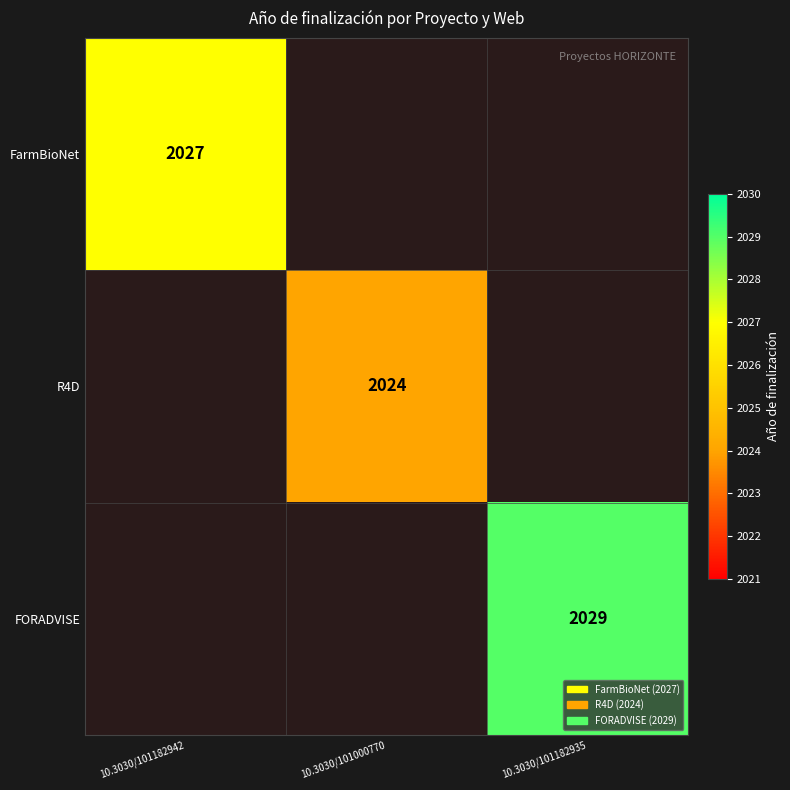

The value of R4D at 10.3030/101000770 is 1367. True or false?

False